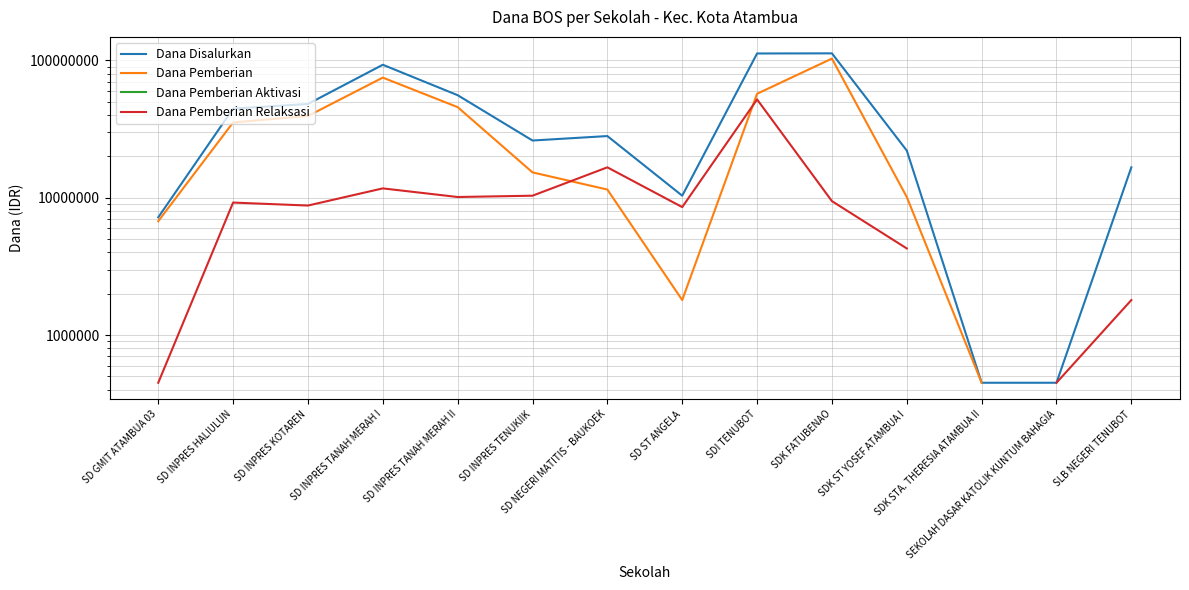

What position from the left is SD NEGERI MATITIS - BAUKOEK?

7